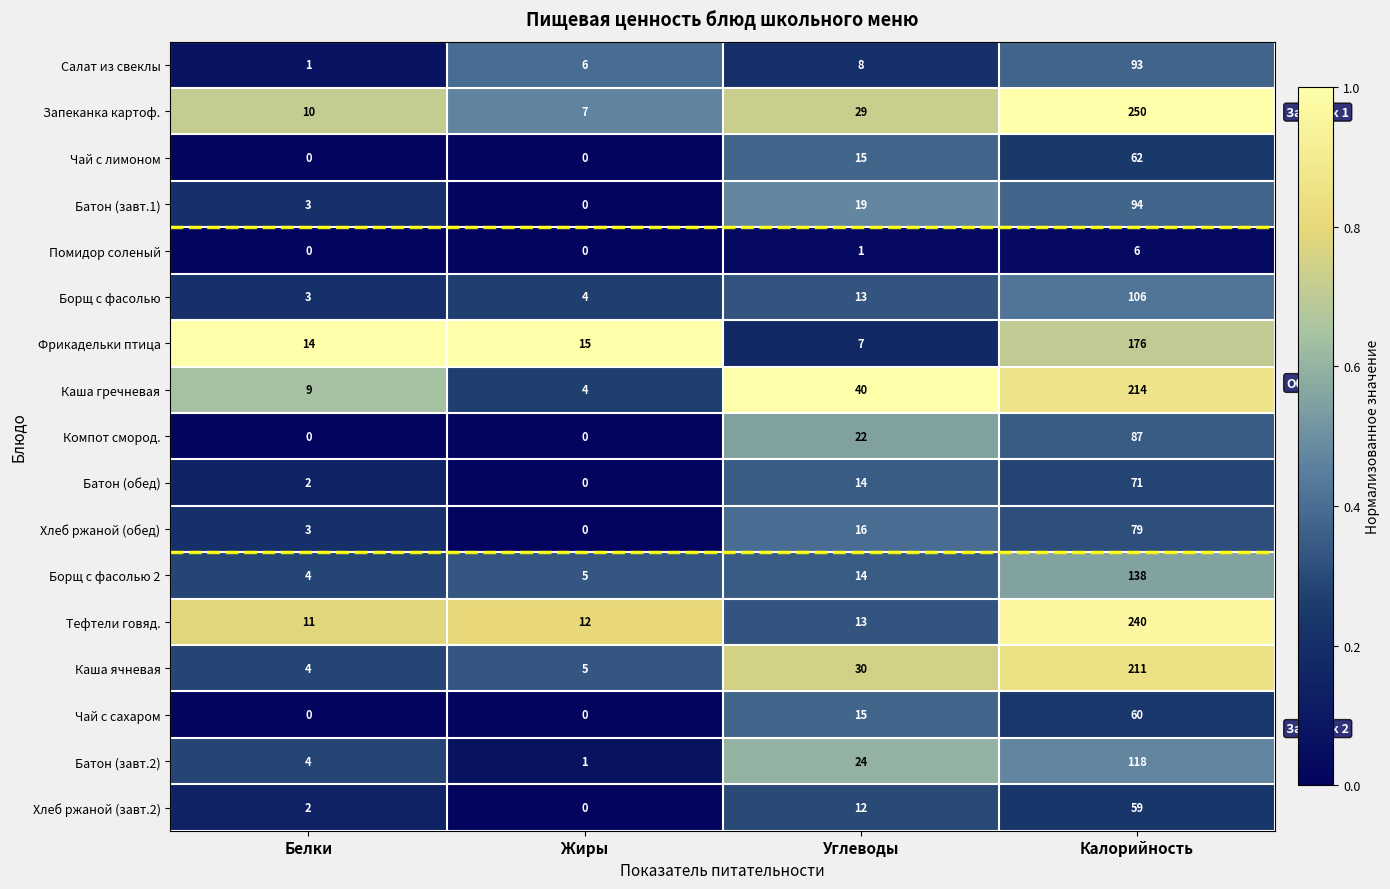

What is the sum of all Каша гречневая values?

267